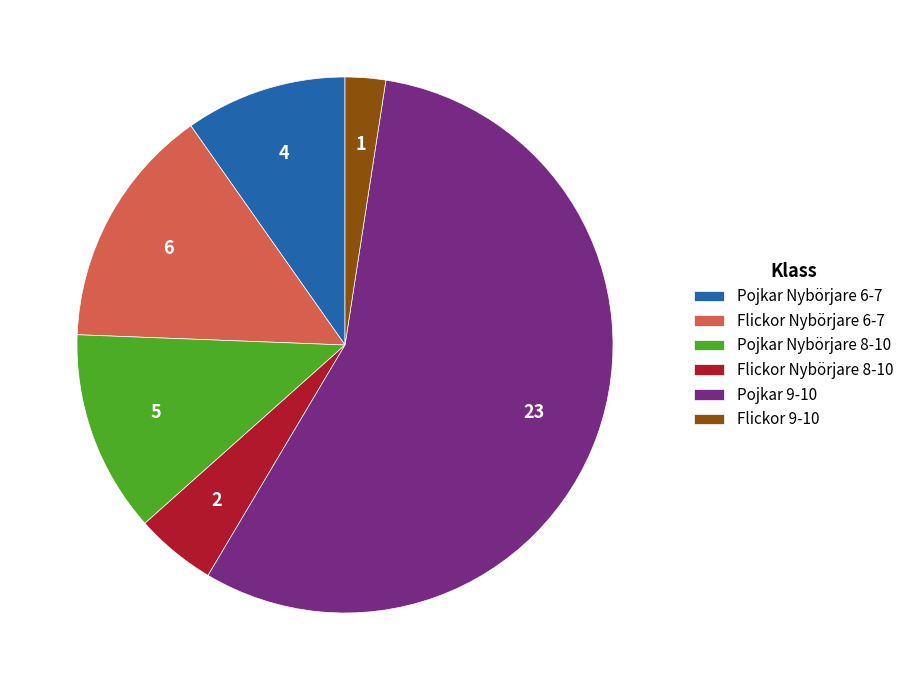

The Pojkar Nybörjare 8-10 slice represents 12% of the pie. True or false?

True